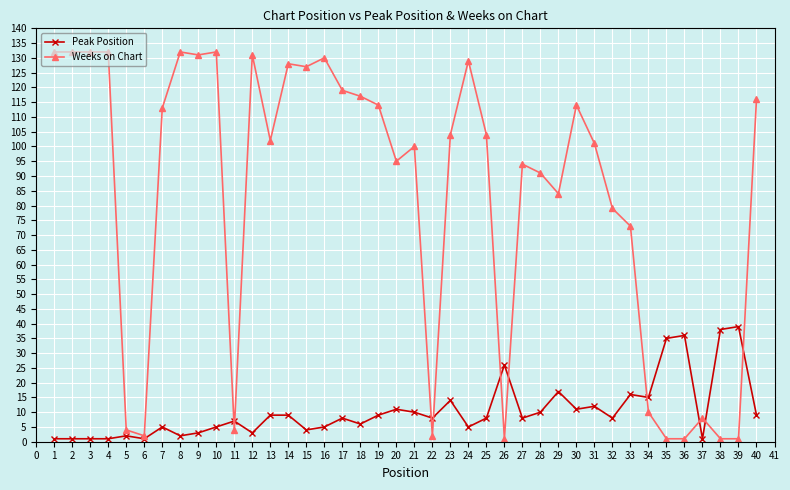

What is the maximum value for Weeks on Chart?

132